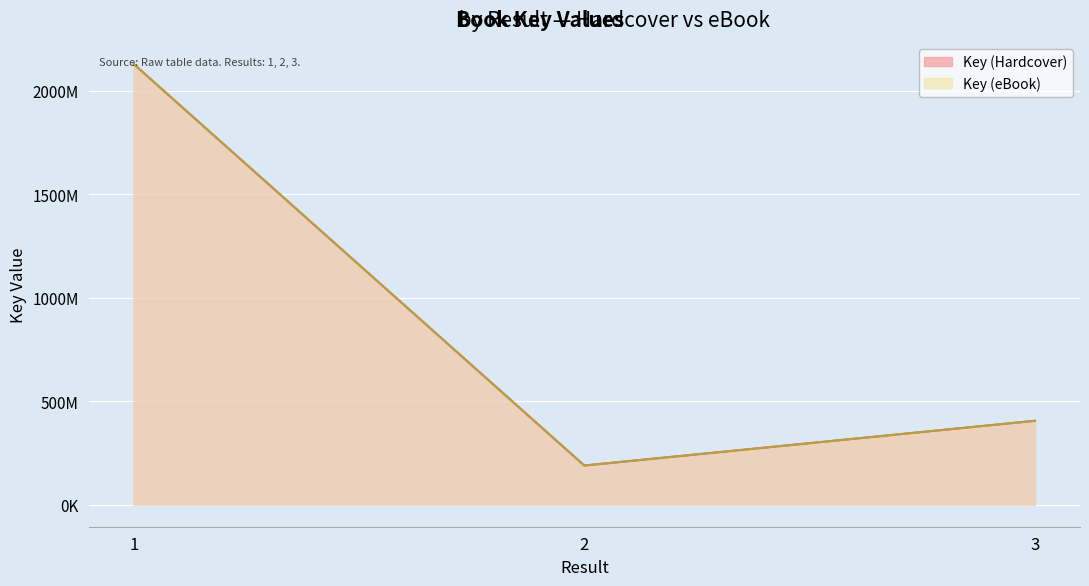

How many values in the Key (Hardcover) series are below 405486140?

1